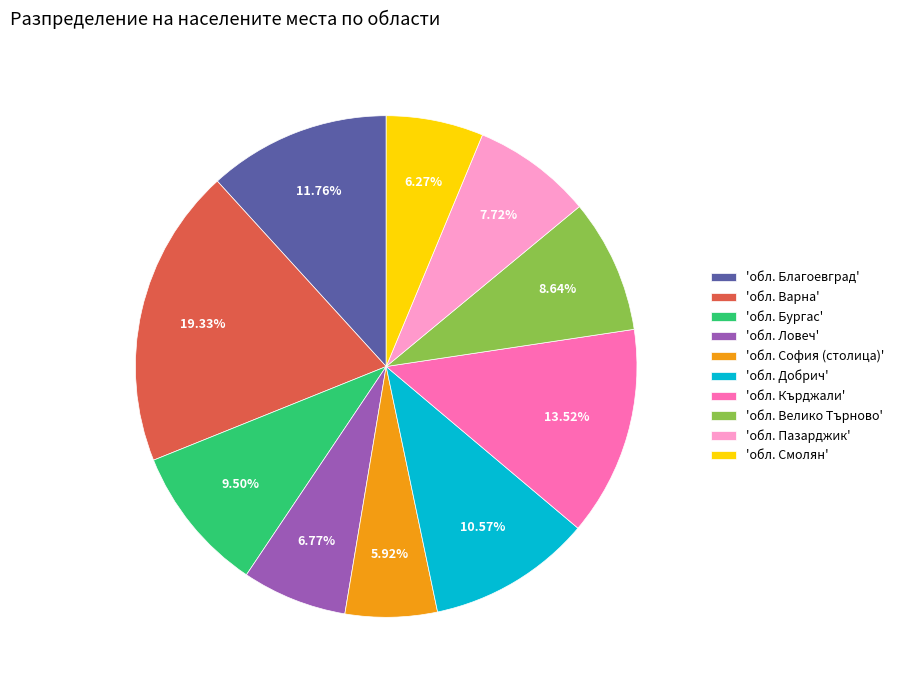

To the nearest percent, what is the difference between the largest and smallest slice percentages?

13%